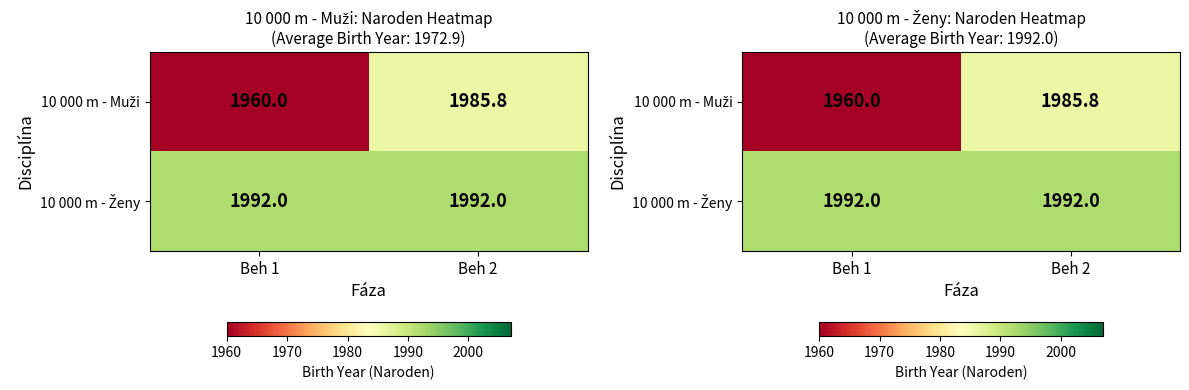

How many values in the 10 000 m - Muži series exceed 1985?

1